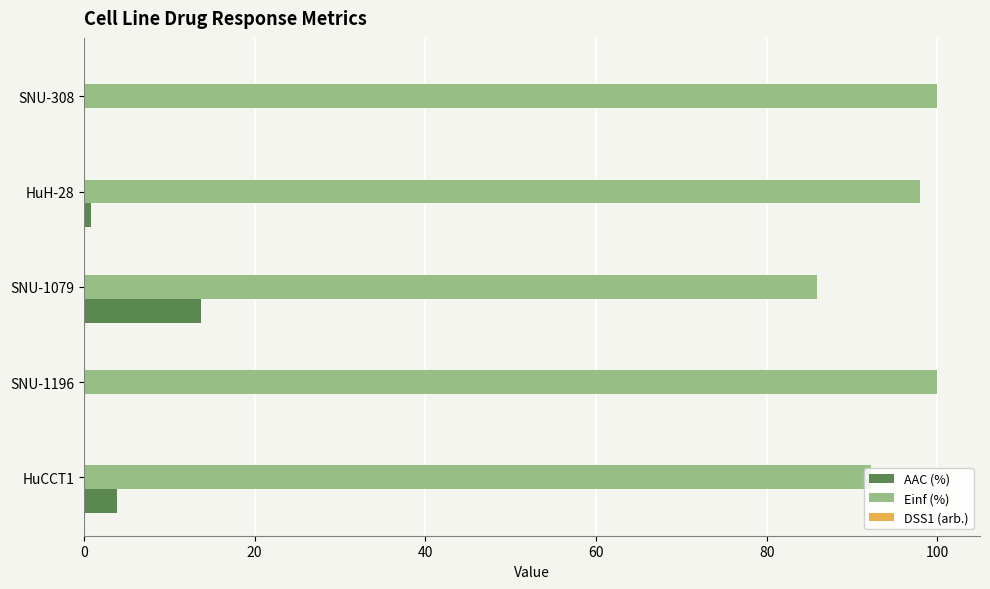

Is it true that AAC (%) equals 0.0 at SNU-308?

True